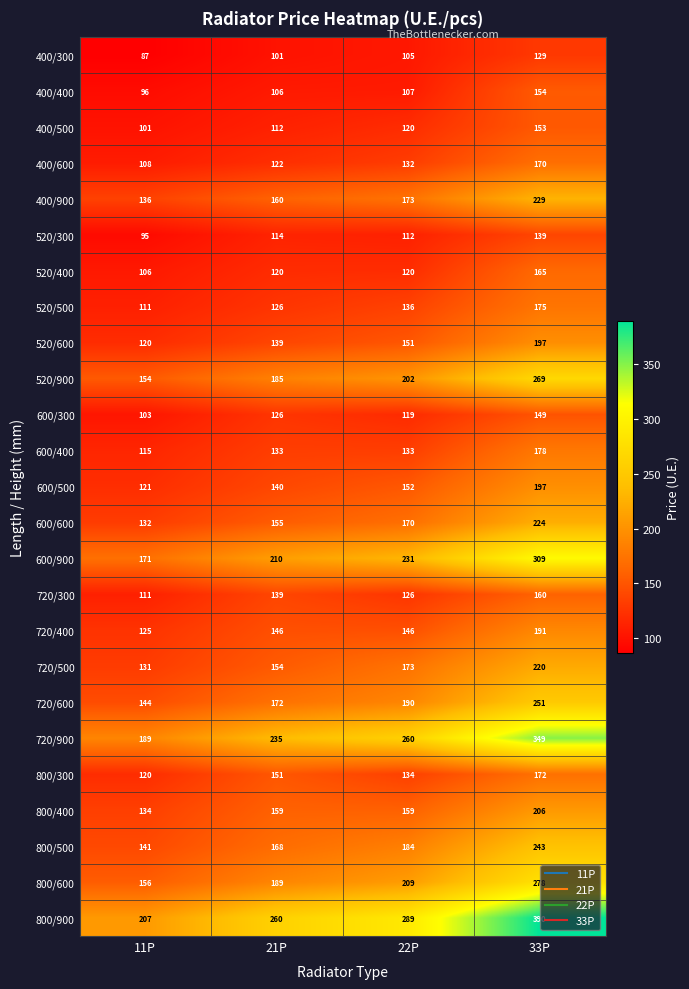

What is the difference between the maximum and minimum values in the 520/300 series?

44